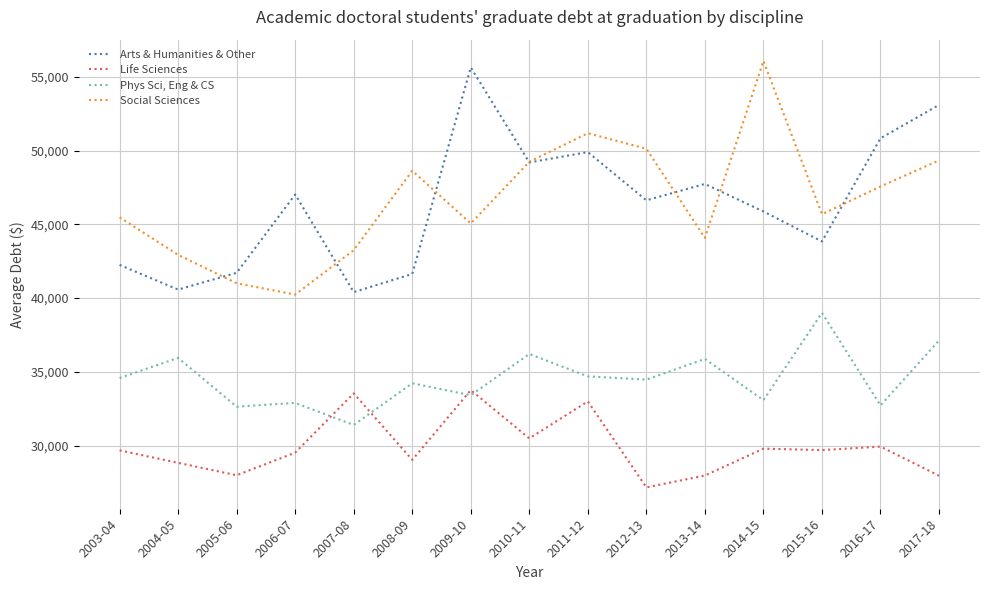

Which series changed the most between 2007-08 and 2016-17?

Arts & Humanities & Other